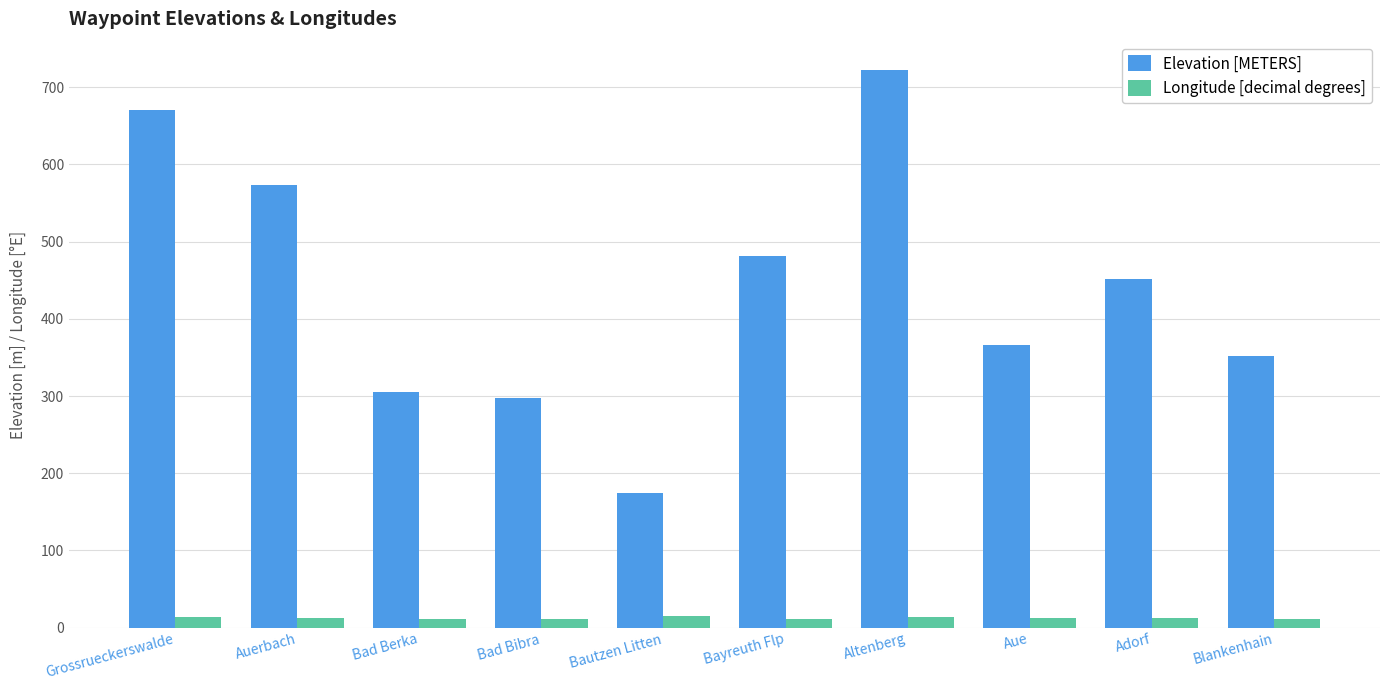

What is the difference between the Longitude [decimal degrees] values at Bautzen Litten and Bad Bibra?

3.0